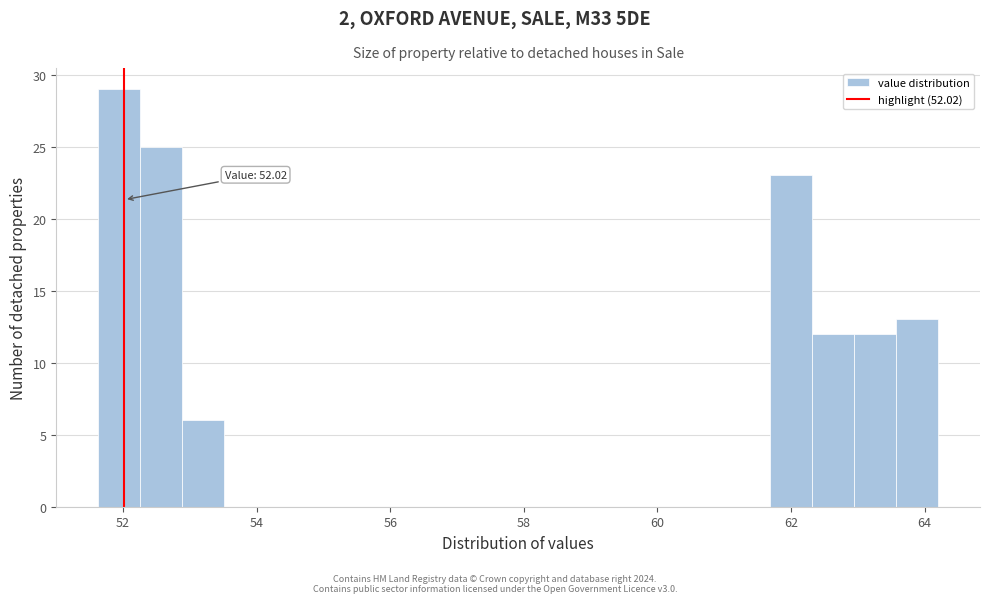

Around what value on the x-axis is the tallest bar? Give the approximate position of its centre, as read against the axis.

52.0